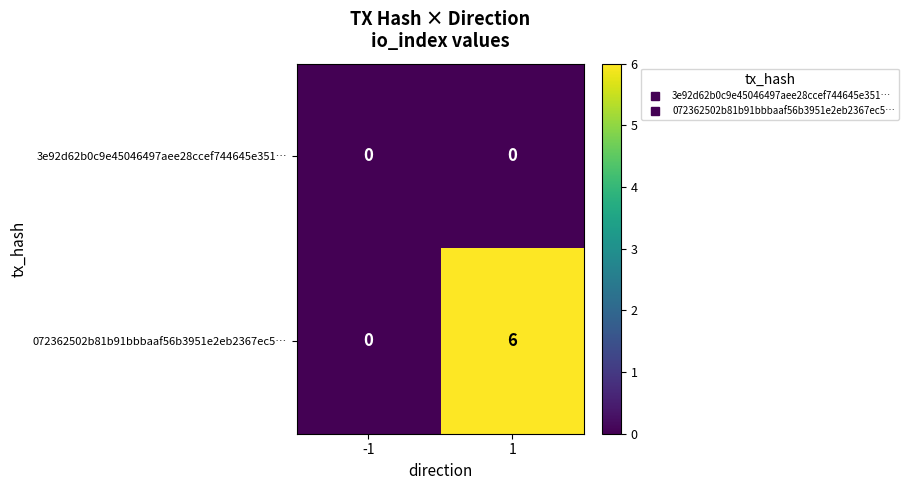

What is the greatest value displayed?

6